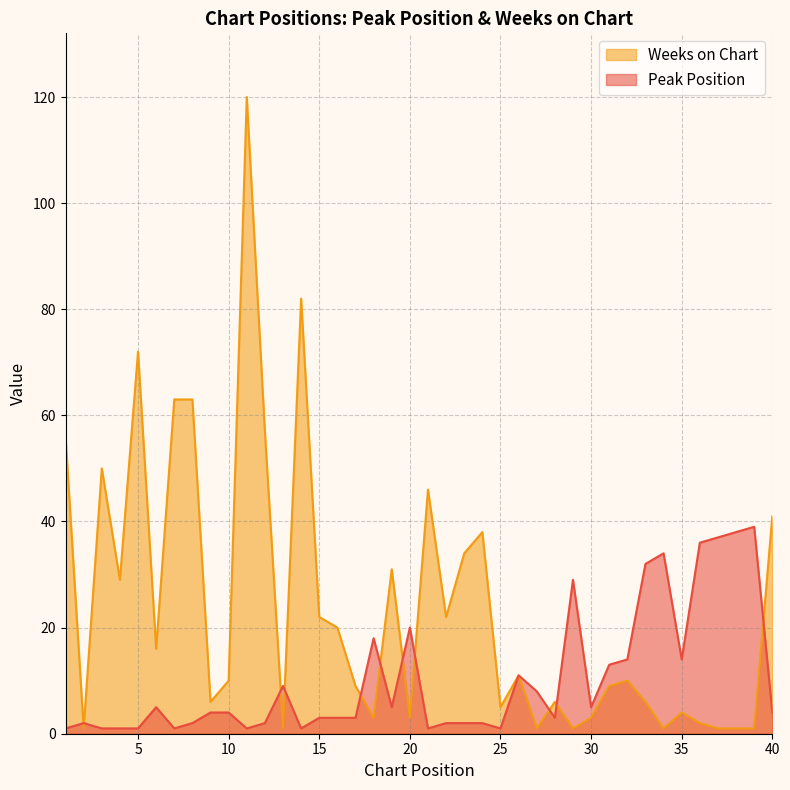

Read the Peak Position value at 35, to the nearest 10.

10